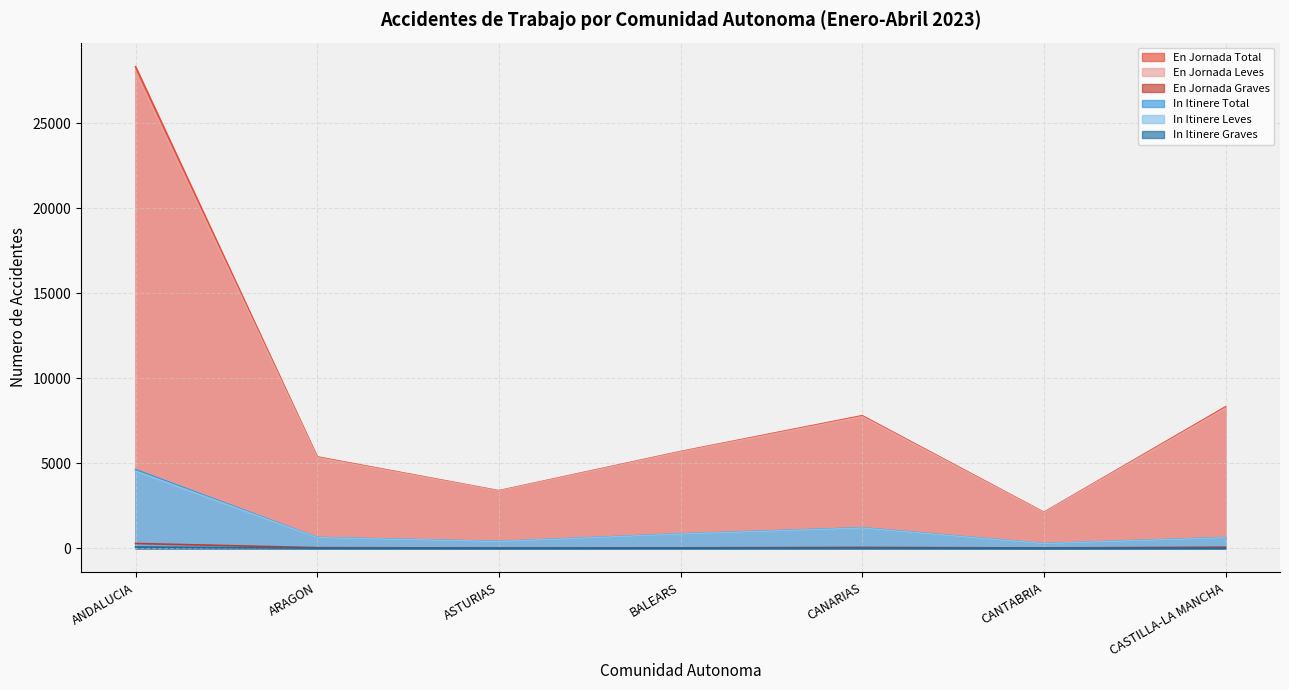

What is the approximate value of In Itinere Total at BALEARS, to the nearest 100?

800